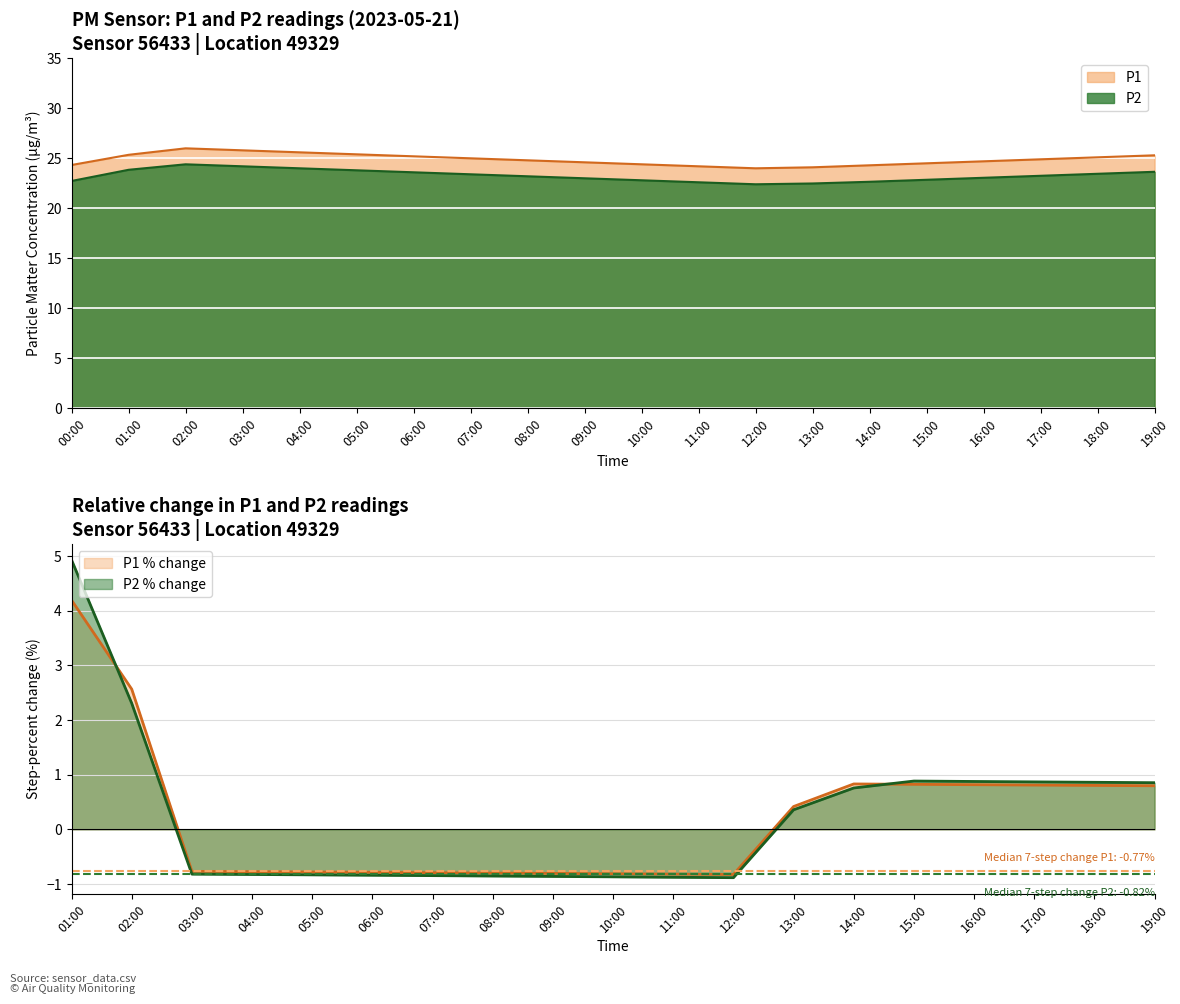

True or false: P1 and P2 intersect in this chart.

False